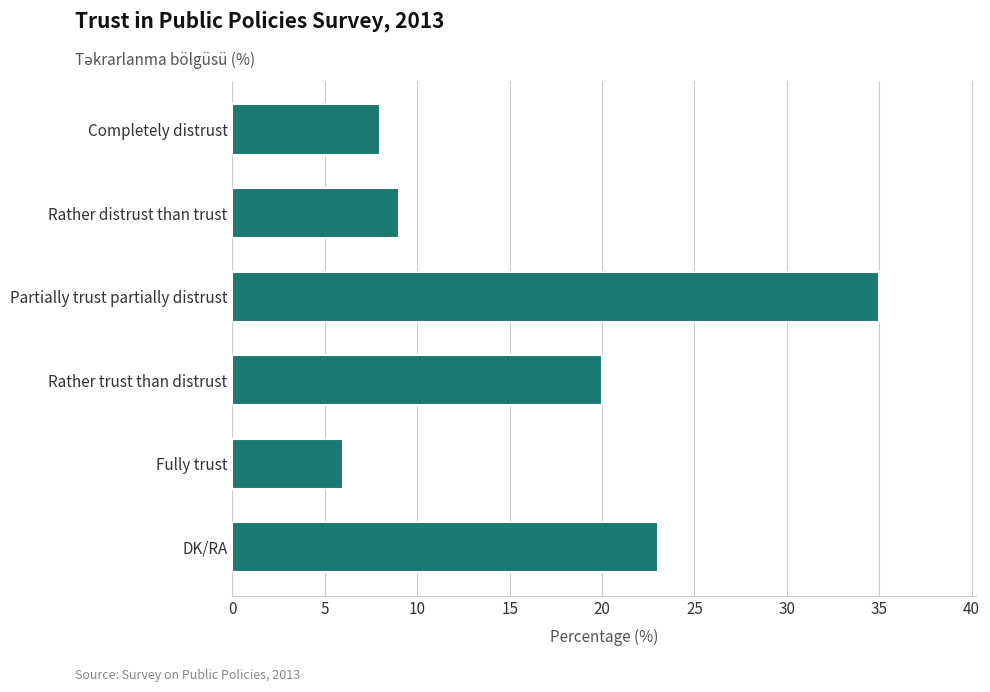

Reading top to bottom, extract all data points from this chart.

Completely distrust=8	Rather distrust than trust=9	Partially trust partially distrust=35	Rather trust than distrust=20	Fully trust=6	DK/RA=23